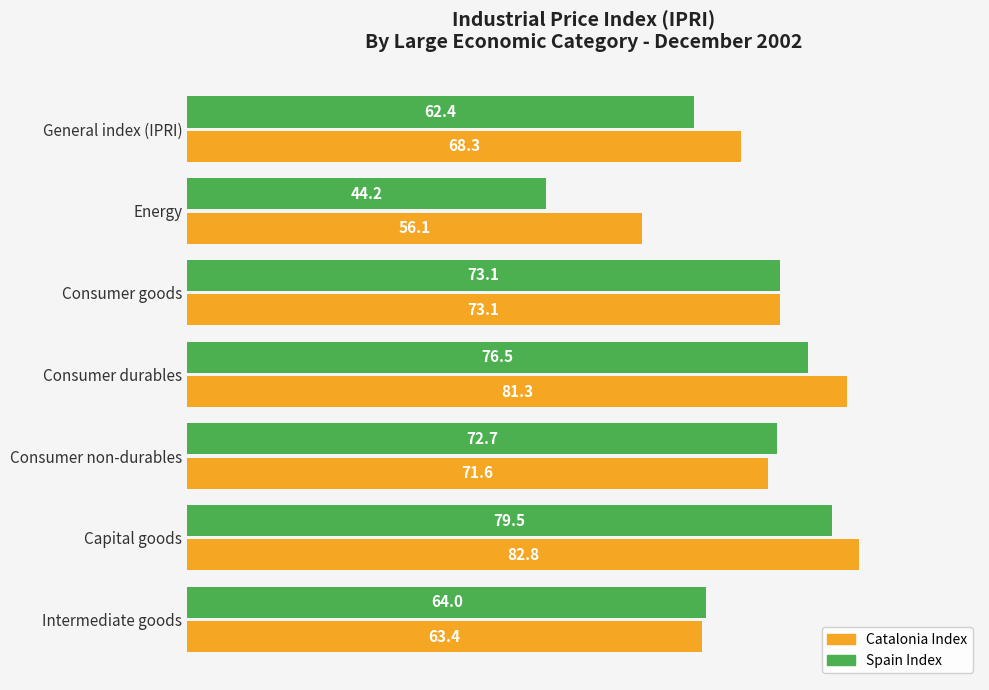

True or false: Spain Index has a value of 73.1 at Consumer goods.

True